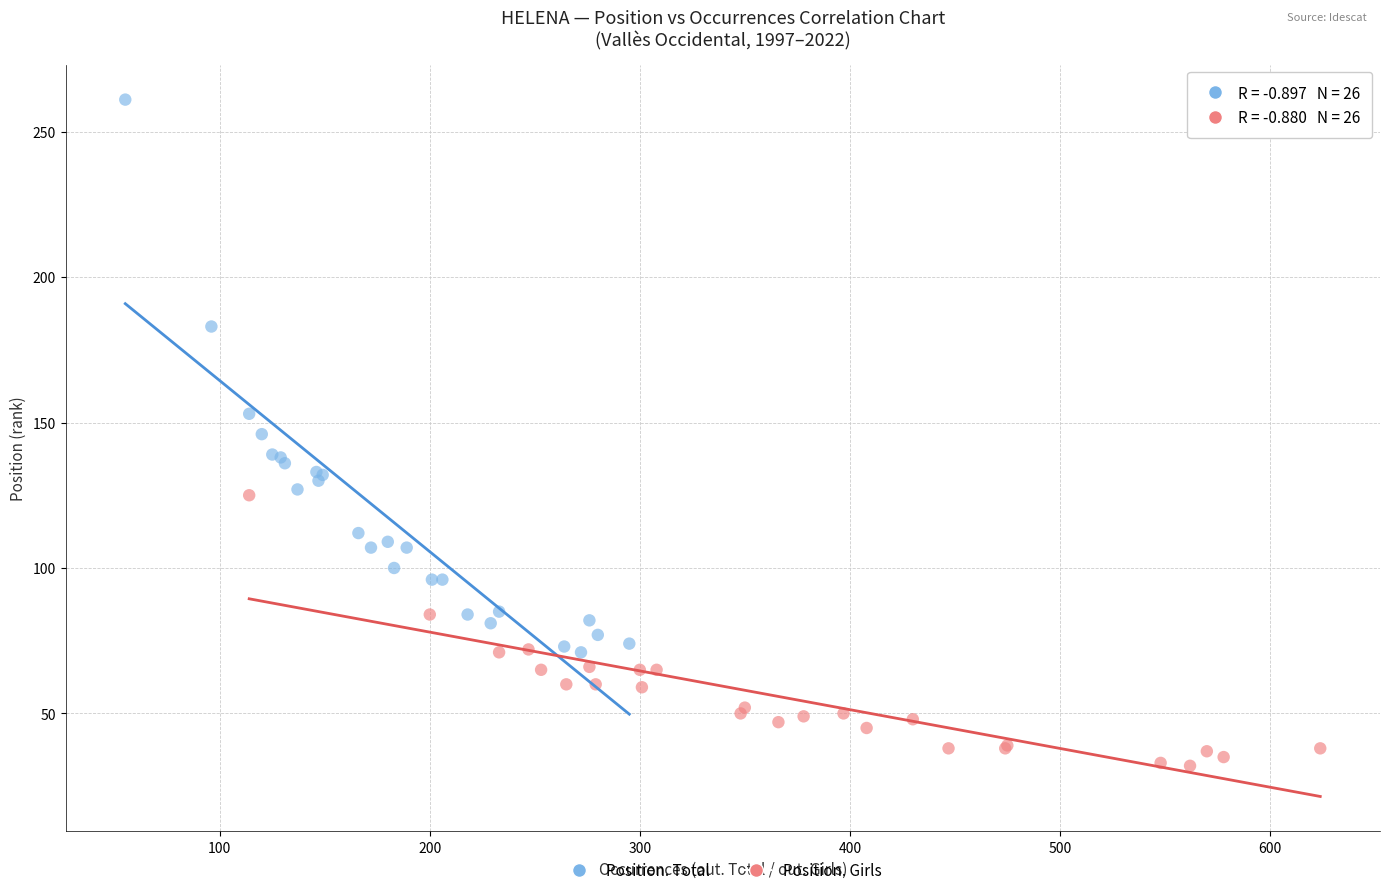

Which series contains the lowest Y value?

Position. Girls